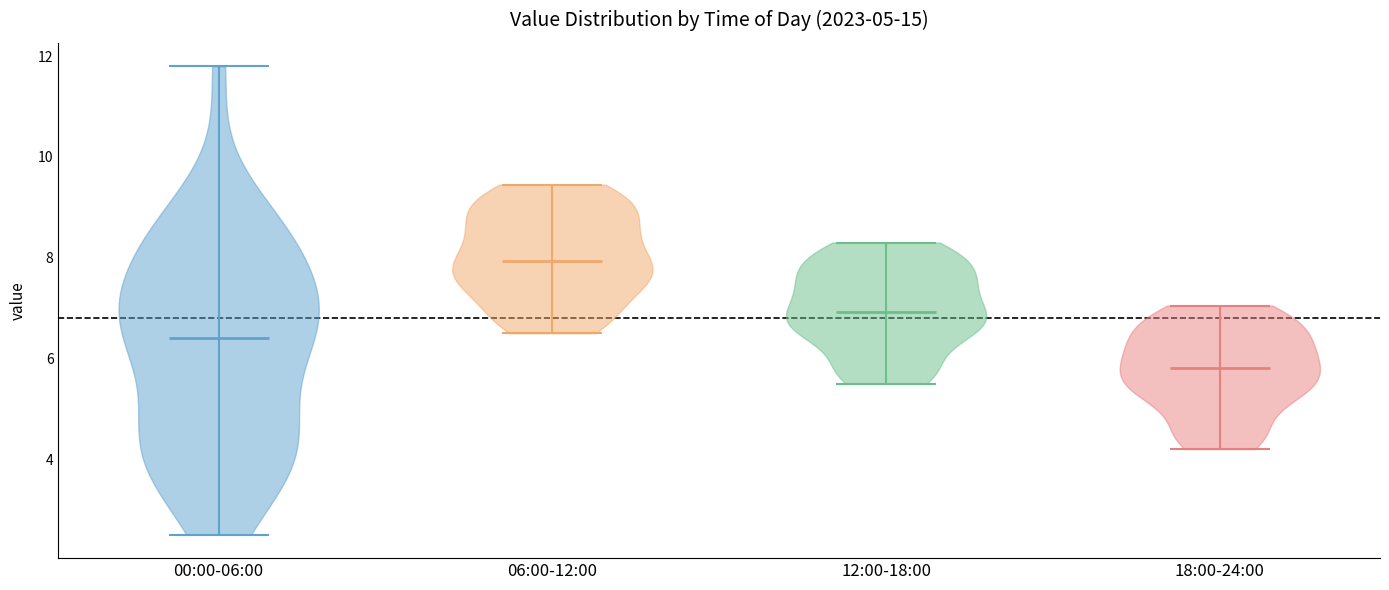

What is the highest point the violin for 12:00-18:00 reaches on the y-axis? The values are not printed on the chart, so give them approximately, as read against the axis.

8.4